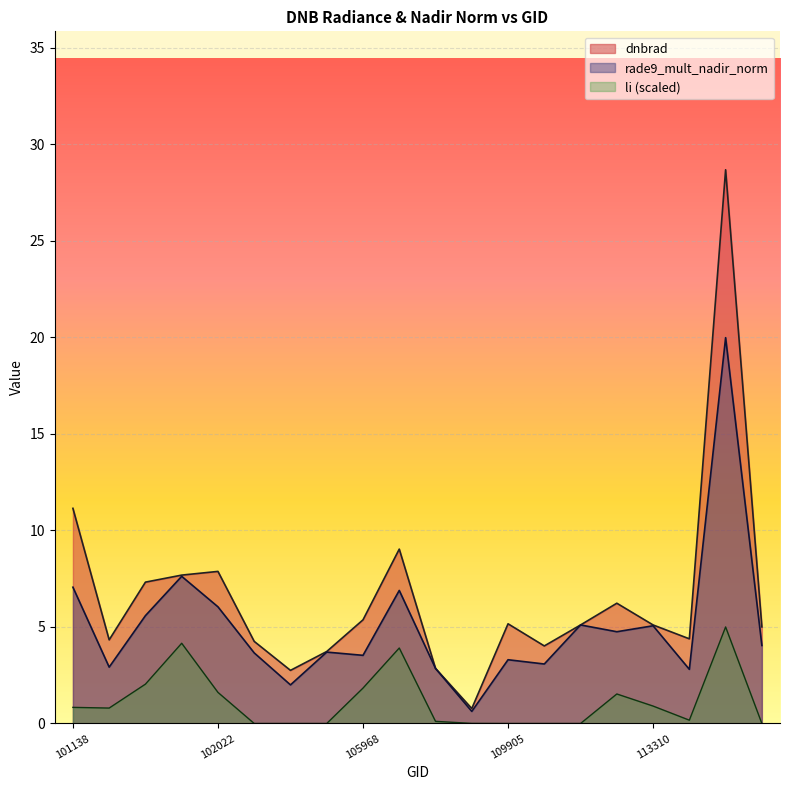

How many values in the dnbrad series are below 5?

8